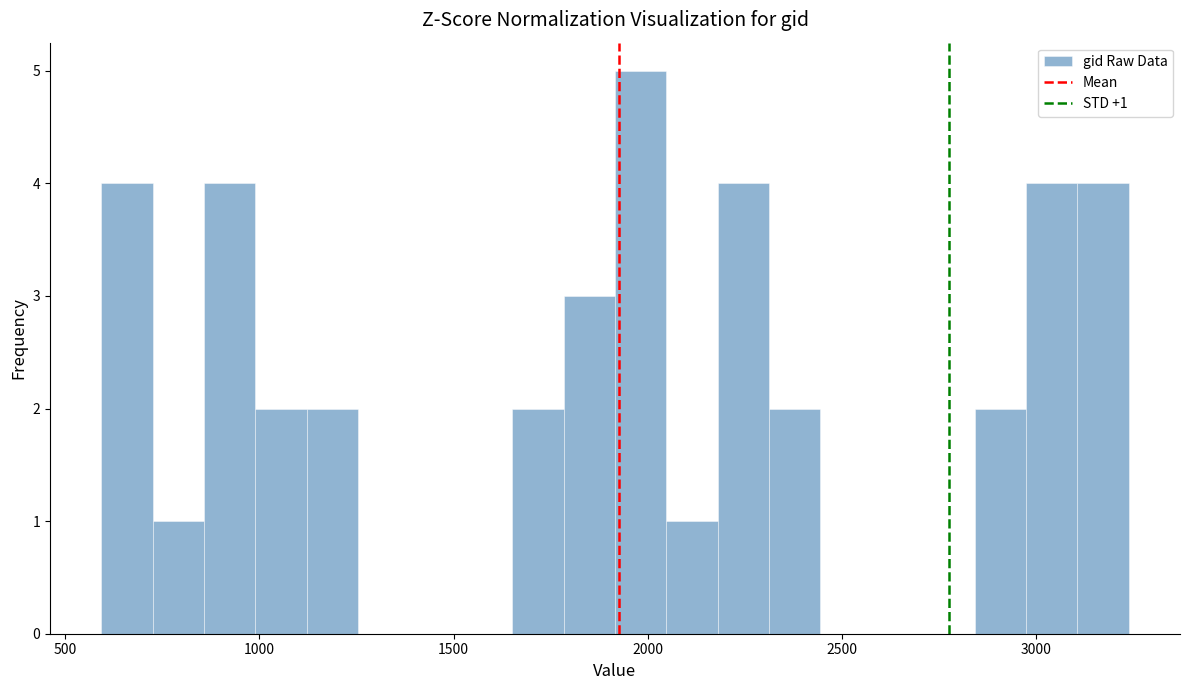

Around what value on the x-axis is the tallest bar? Give the approximate position of its centre, as read against the axis.

2000